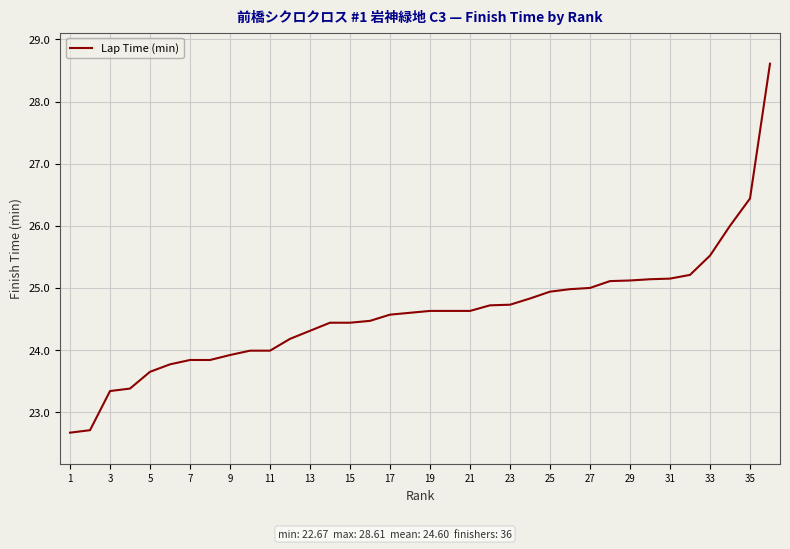

What is the difference between the maximum and minimum values?

5.9